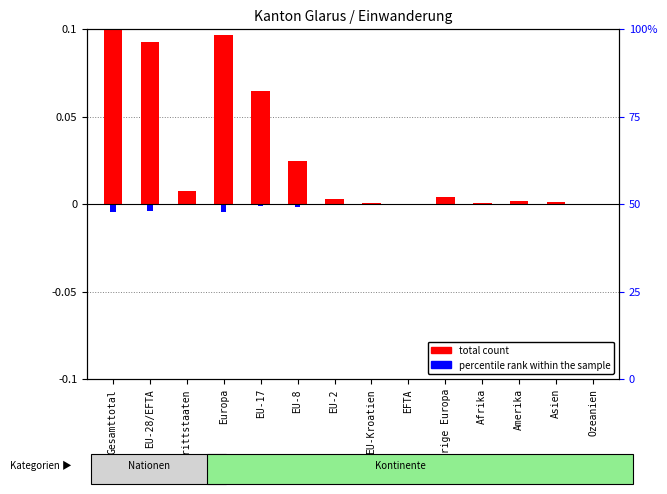

What is the greatest value displayed?

0.1